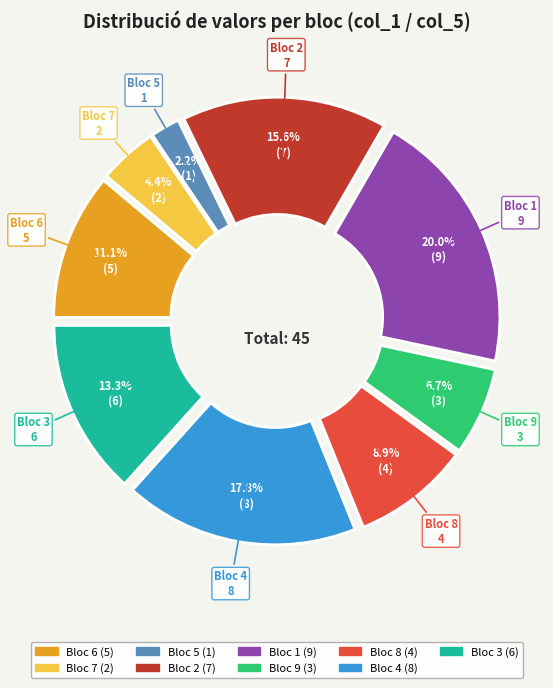

Does any single category account for the majority?

No